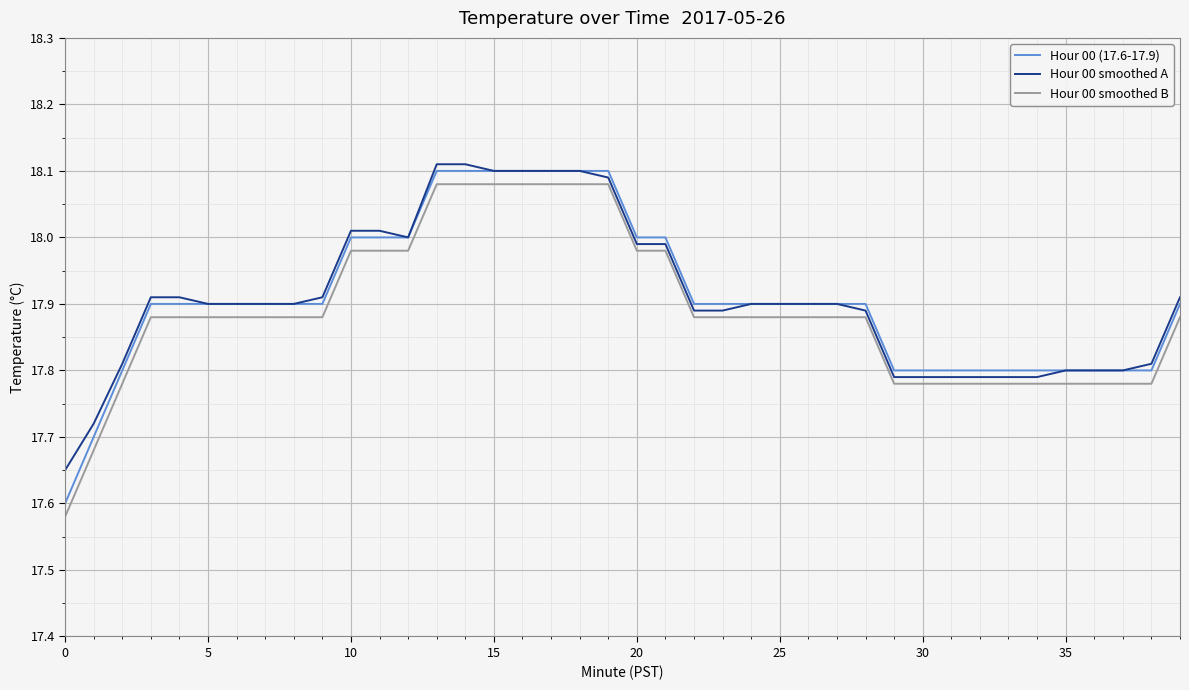

True or false: Hour 00 (17.6-17.9) and Hour 00 smoothed B cross at least once.

False